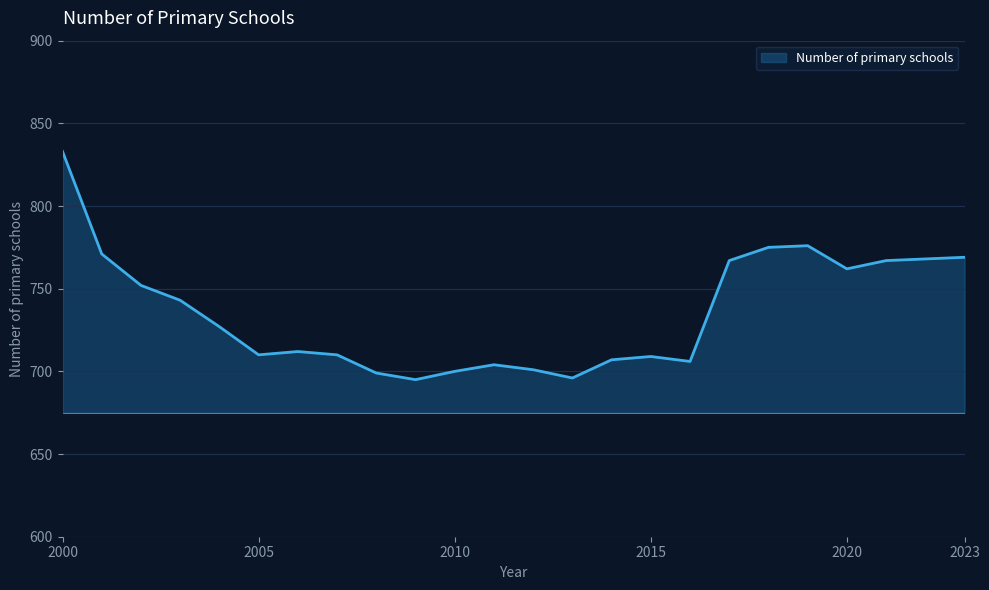

What is the difference between the maximum and minimum values?

138